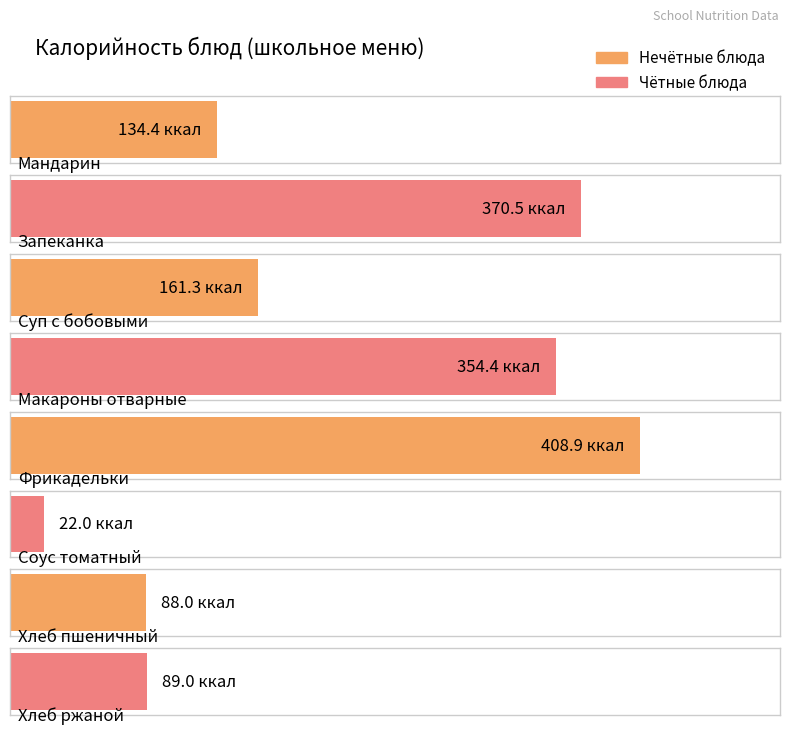

Reading left to right, extract all data points from this chart.

134.4	370.5	161.3	354.4	408.9	22.0	88.0	89.0